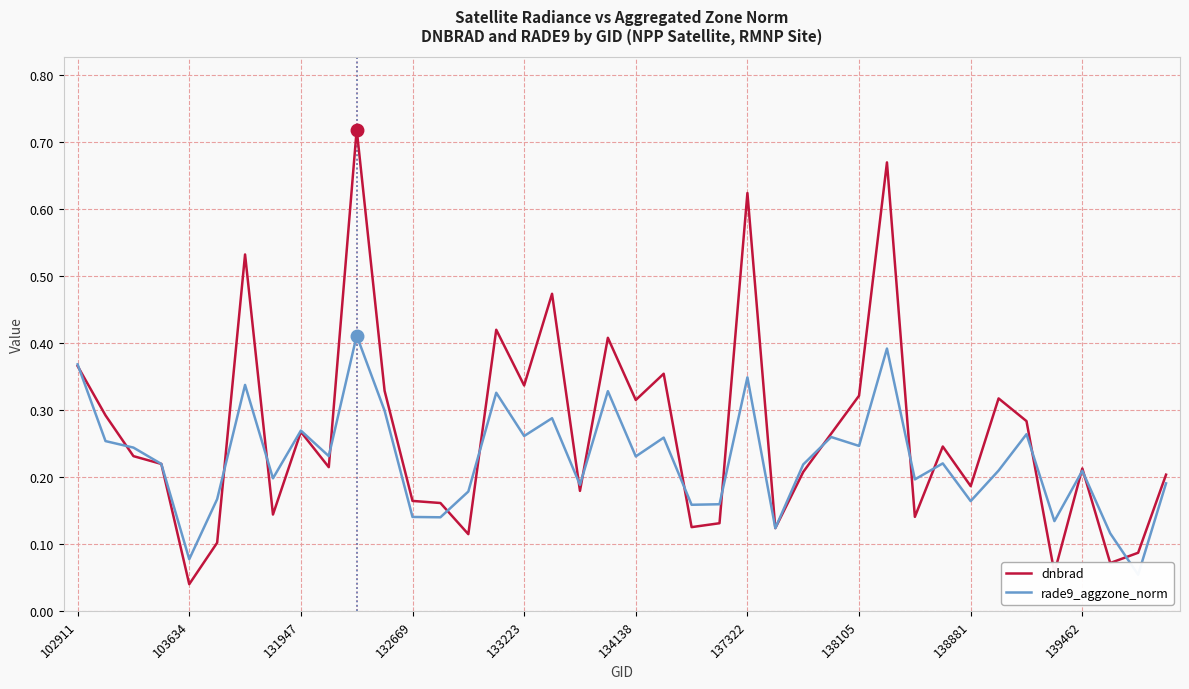

At 15, list the series in order from largest to smallest.

dnbrad, rade9_aggzone_norm